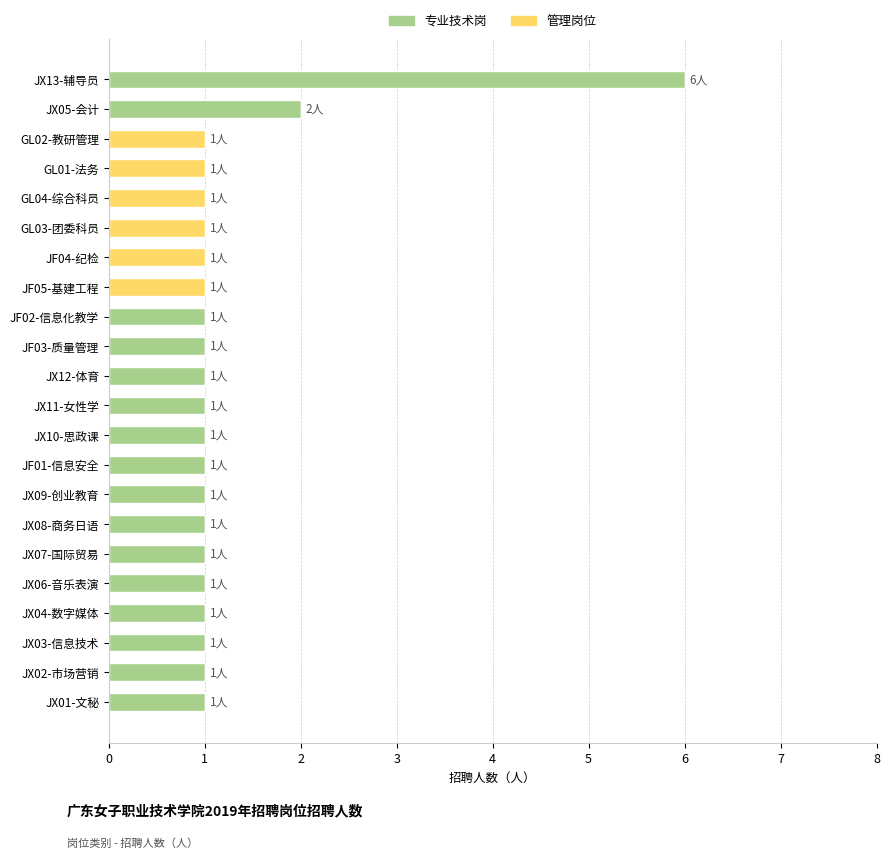

At which category is the sum across all series the highest?

JX13-辅导员